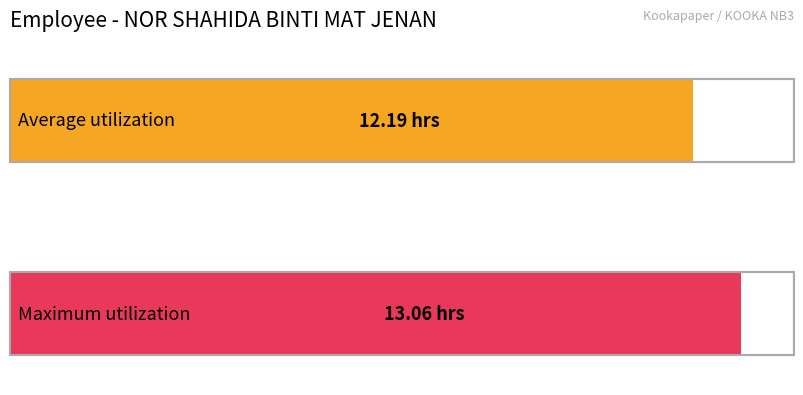

Are the bars horizontal?

Yes